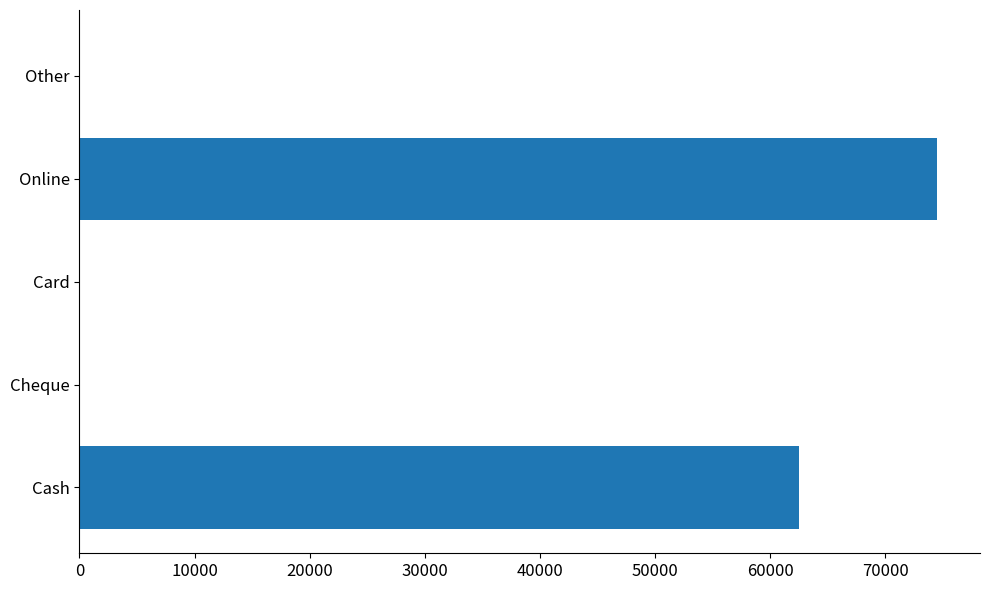

True or false: the data shows 0 at Other.

True